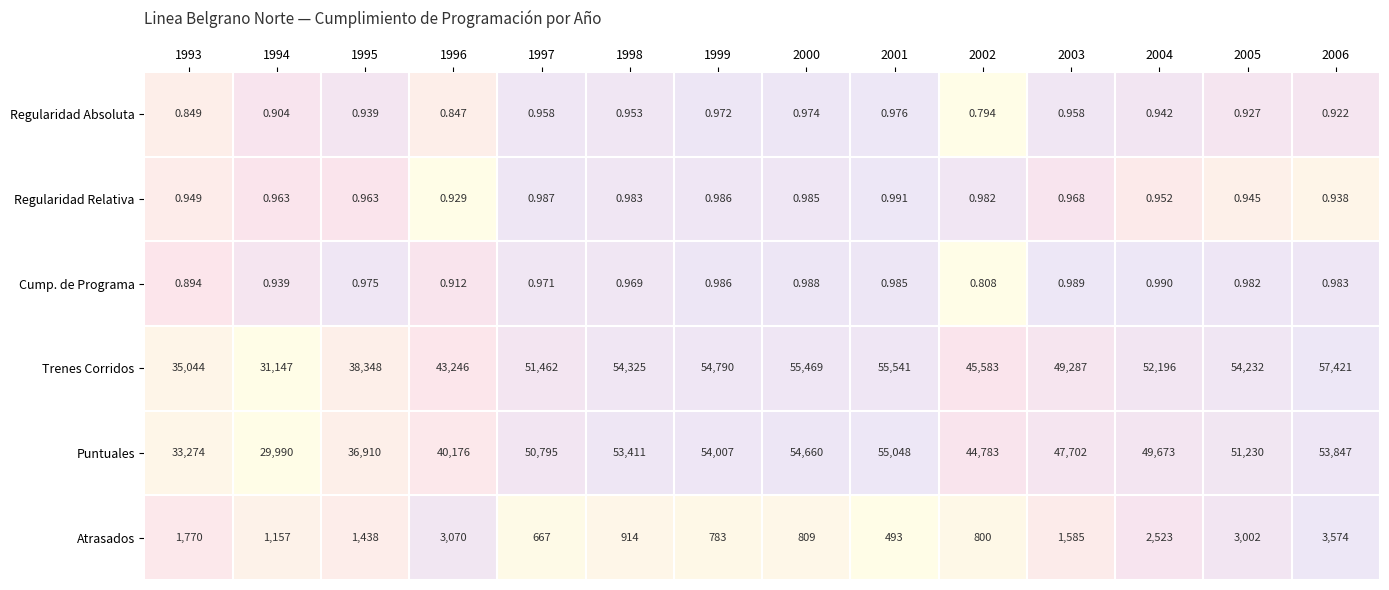

Which series has the largest total across all categories?

Trenes Corridos